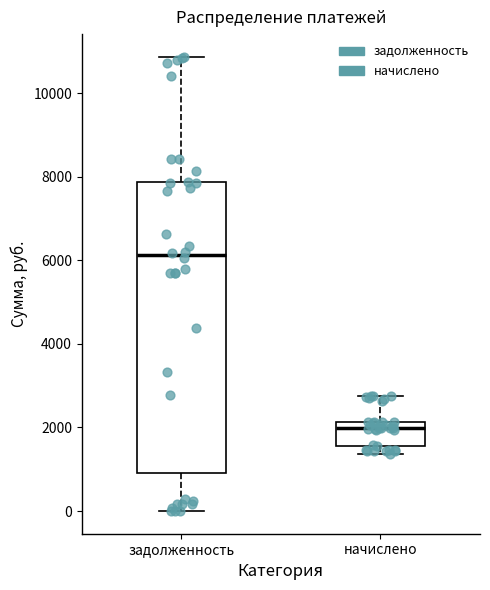

Where does the lower whisker of the box for начислено end on the y-axis? The values are not printed on the chart, so give them approximately, as read against the axis.

1400